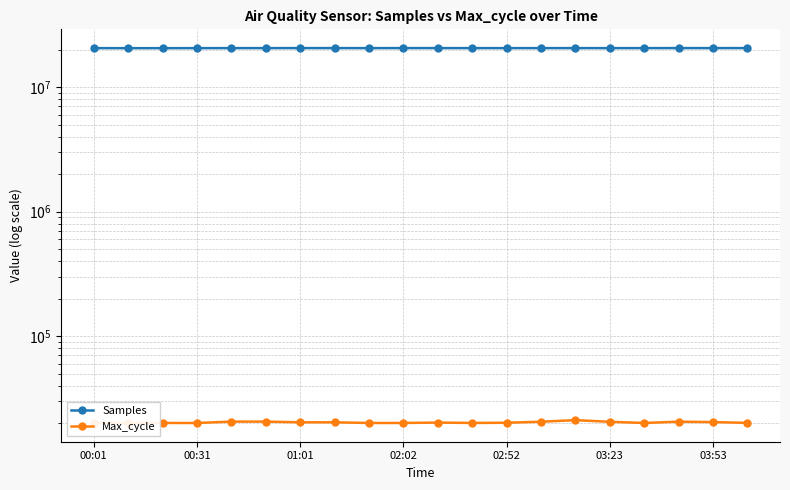

True or false: Max_cycle has more than 0 points higher than both neighbors.

True